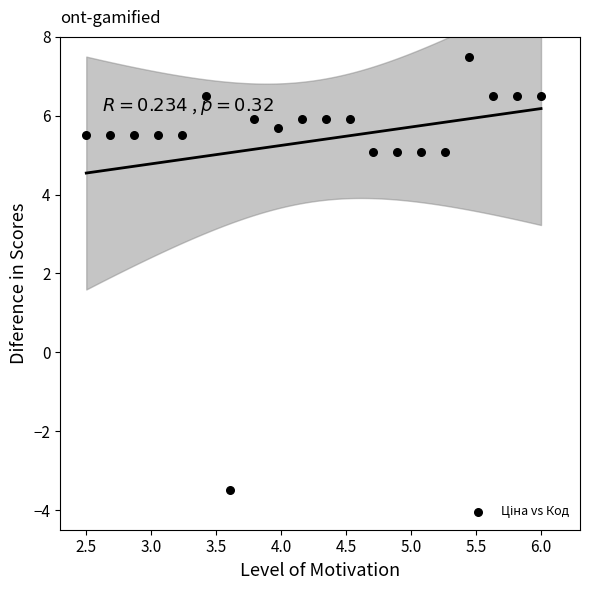

What is the range of X values (max minus min)?

3.5